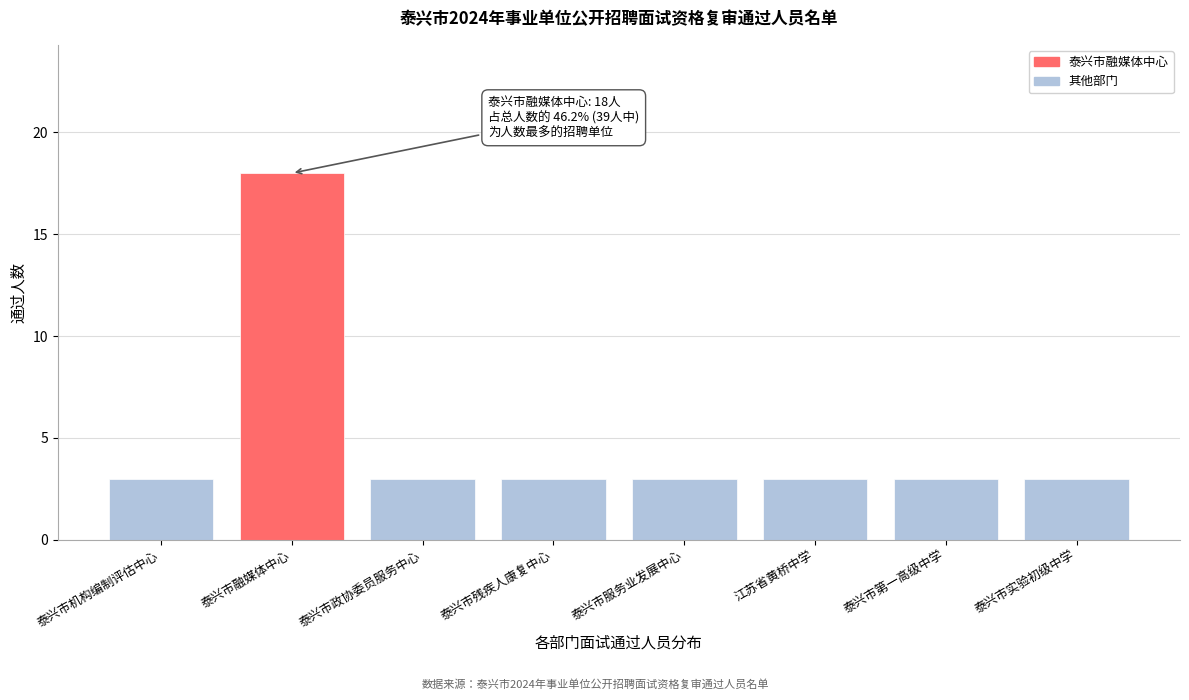

Reading left to right, extract all data points from this chart.

泰兴市机构编制评估中心=3	泰兴市融媒体中心=18	泰兴市政协委员服务中心=3	泰兴市残疾人康复中心=3	泰兴市服务业发展中心=3	江苏省黄桥中学=3	泰兴市第一高级中学=3	泰兴市实验初级中学=3